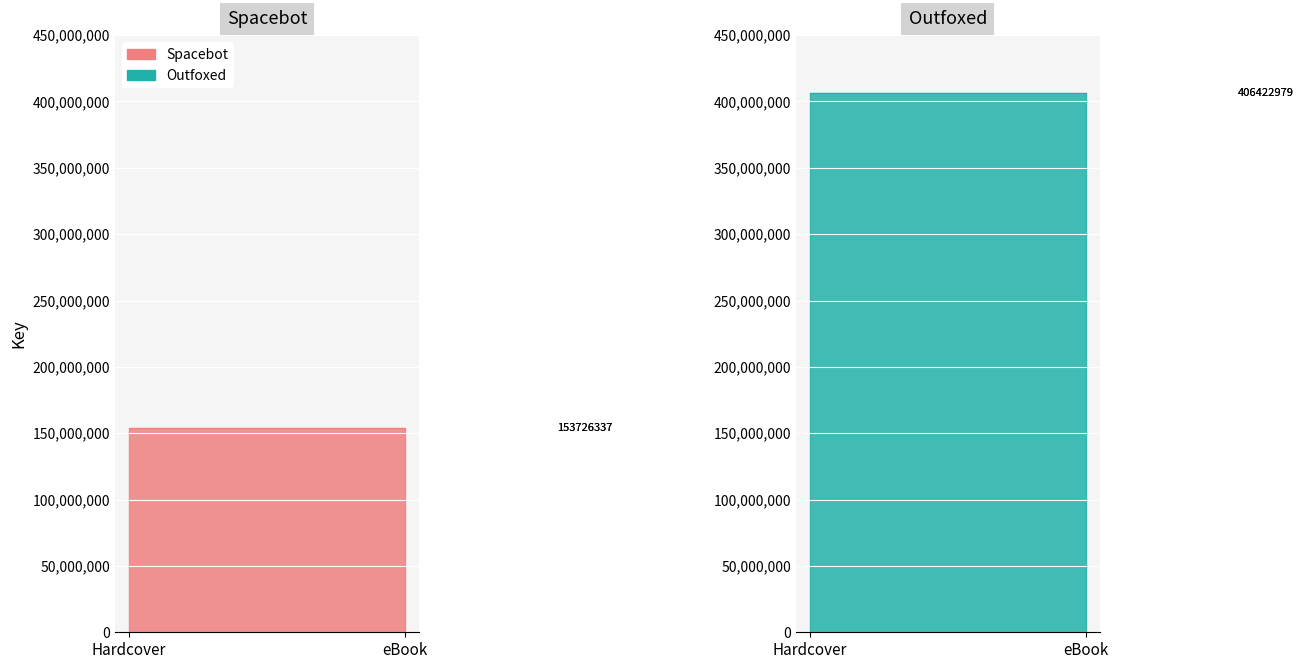

What is the total value across all series at Hardcover?

560149316